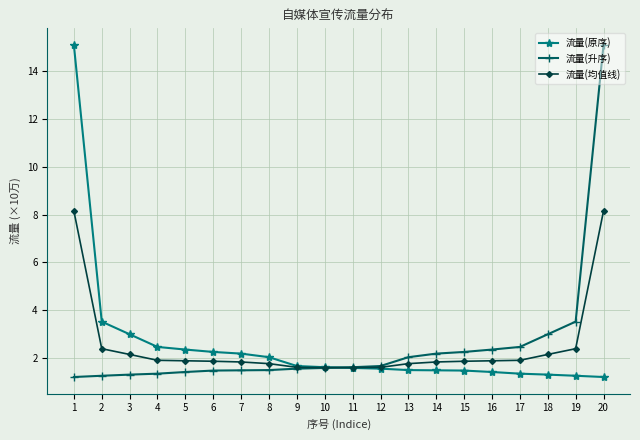

What is the maximum value for 流量(原序)?

15.1